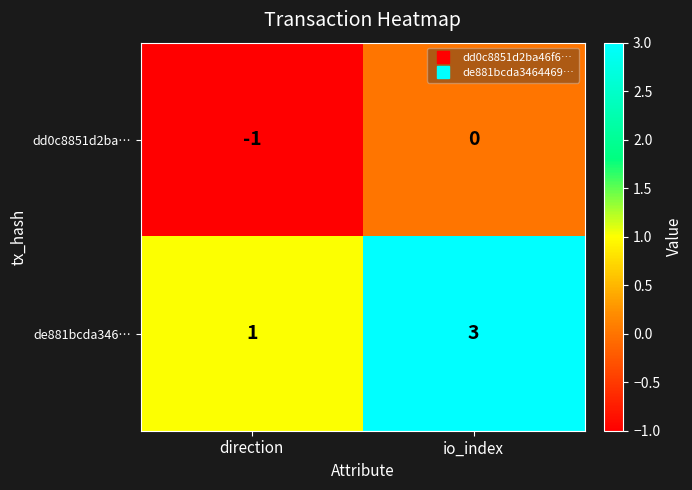

Count the number of data series in this chart.

2